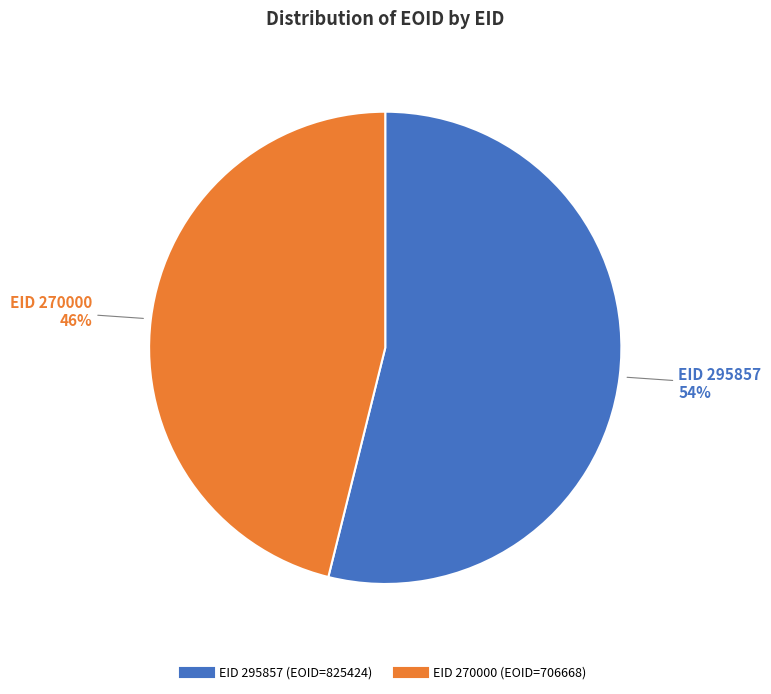

Is there any slice that represents more than half of the pie?

Yes